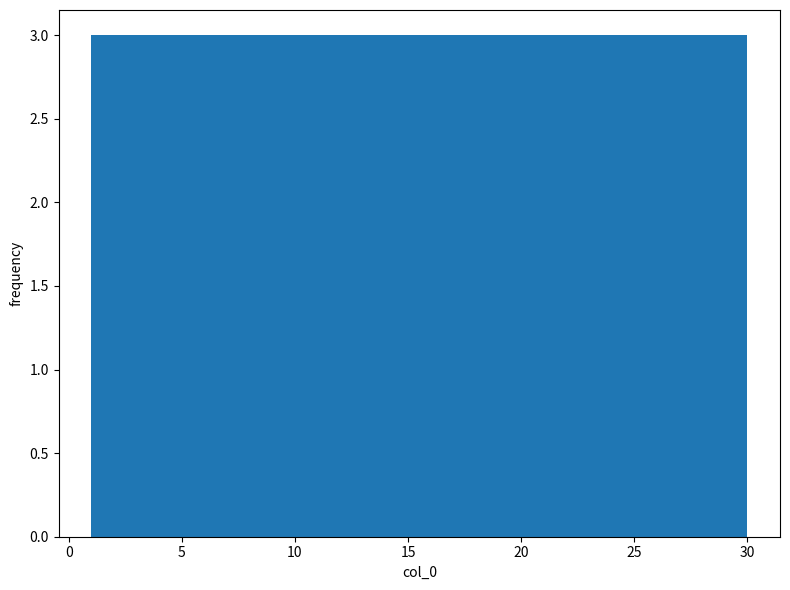

Reading left to right, list every bar in this chart as the range it spans on the x-axis followed by its height. Neither the bar edges nor the heights are printed on the chart, so give them approximately, as read against the axes.

1.0 to 3.9: 3
3.9 to 6.8: 3
6.8 to 9.7: 3
9.7 to 12.6: 3
12.6 to 15.5: 3
15.5 to 18.4: 3
18.4 to 21.3: 3
21.3 to 24.2: 3
24.2 to 27.1: 3
27.1 to 30.0: 3